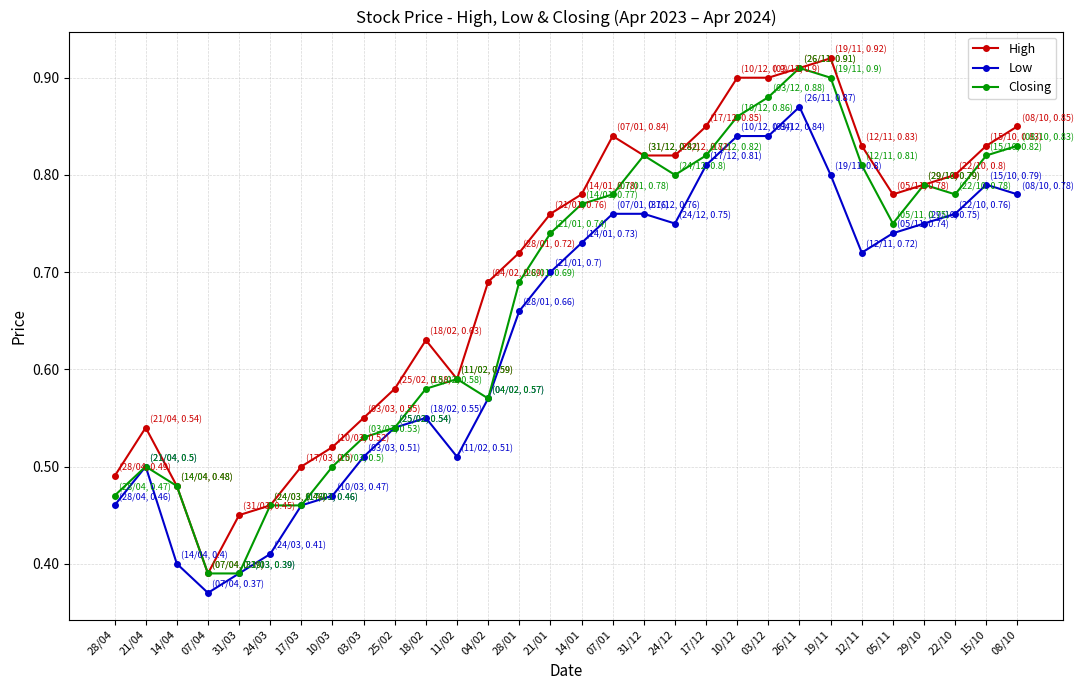

True or false: Low and High intersect in this chart.

False